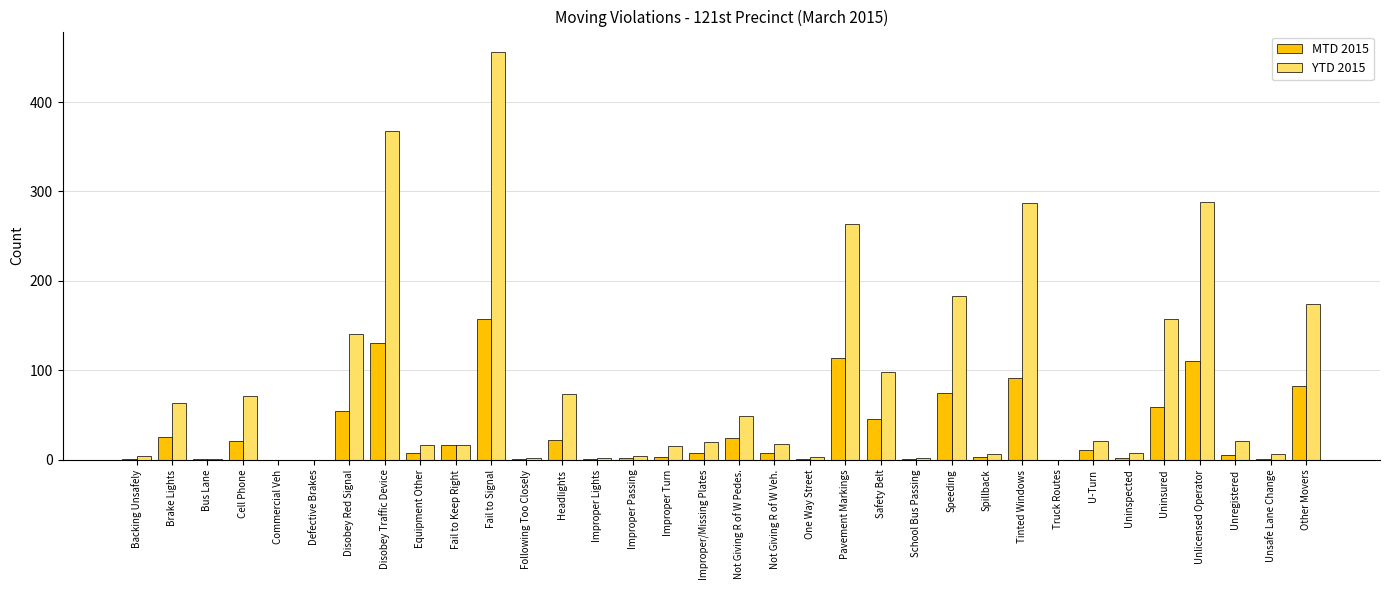

How many series are shown in this chart?

2